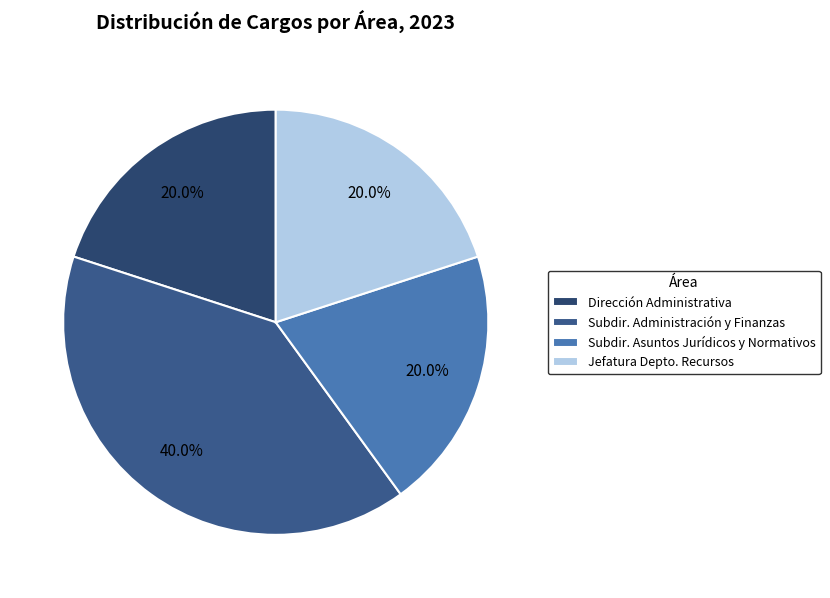

To the nearest percent, what is the difference between the largest and smallest slice percentages?

20%